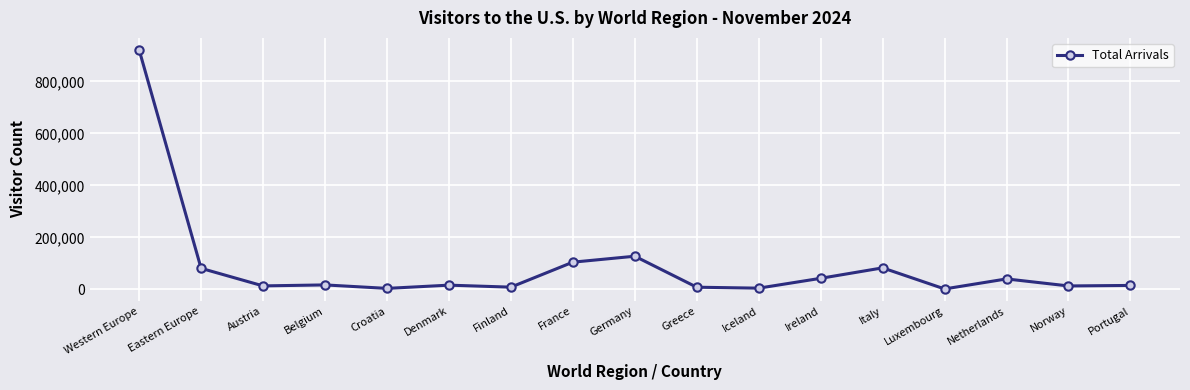

The chart shows a value of 82453 at Italy. True or false?

True